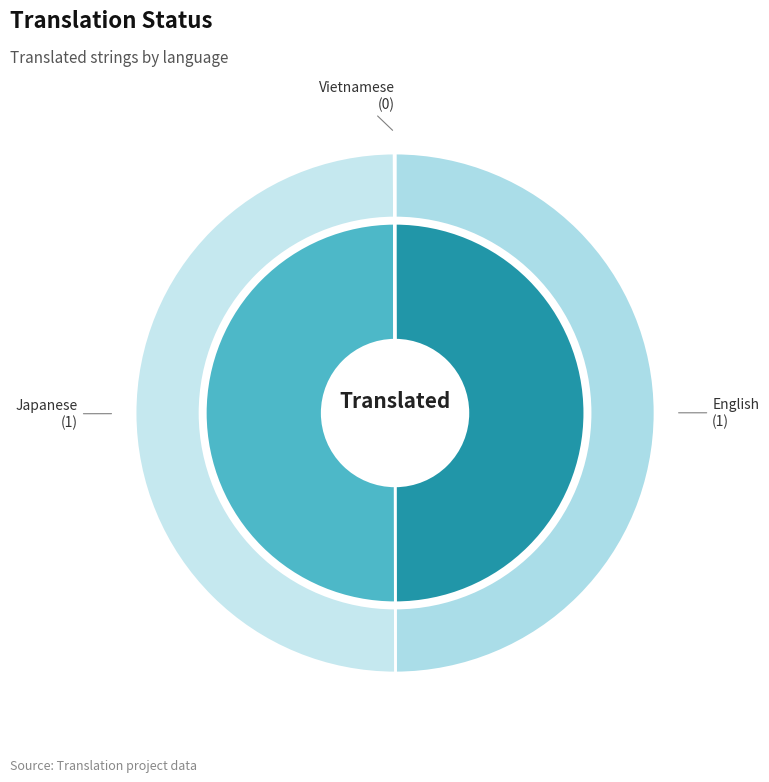

What percentage is the English slice, to the nearest percent?

50%